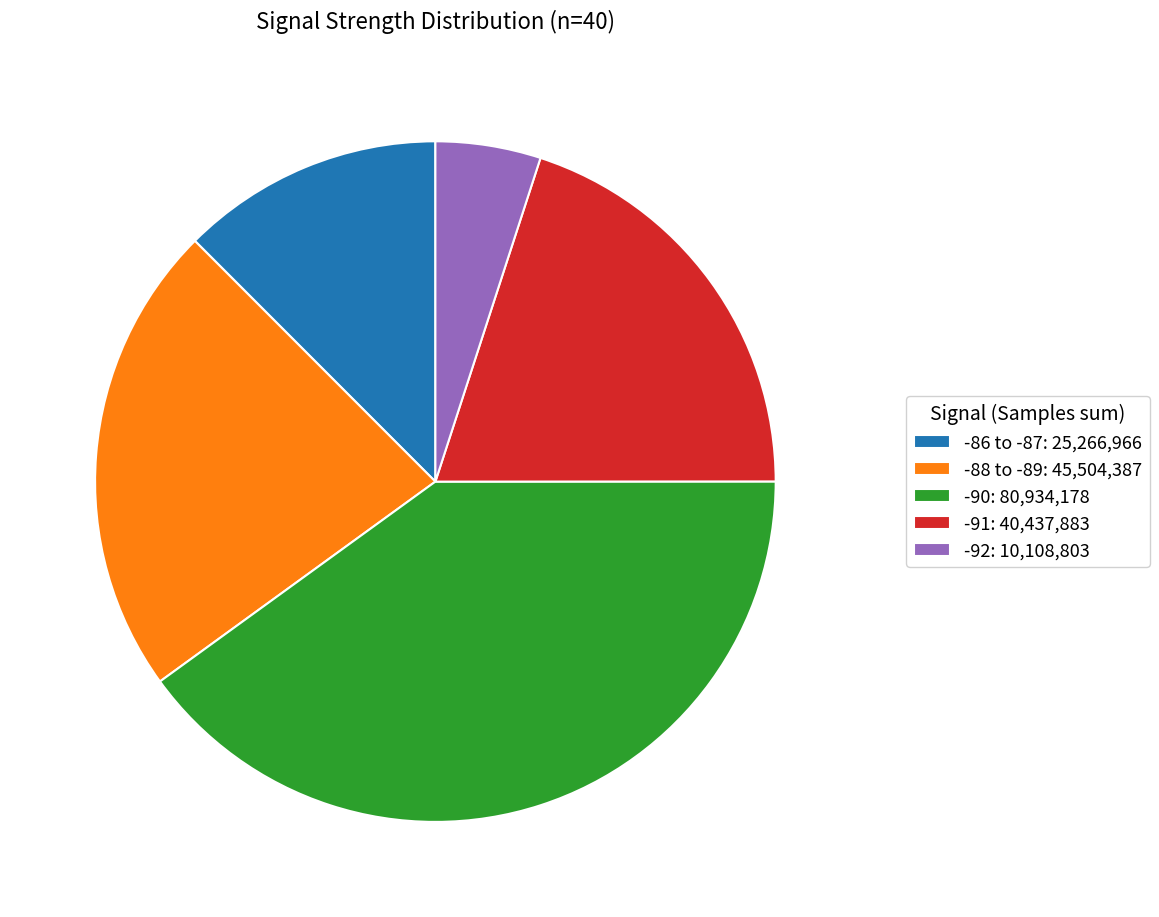

Which slice is the smallest?

-92: 10,108,803